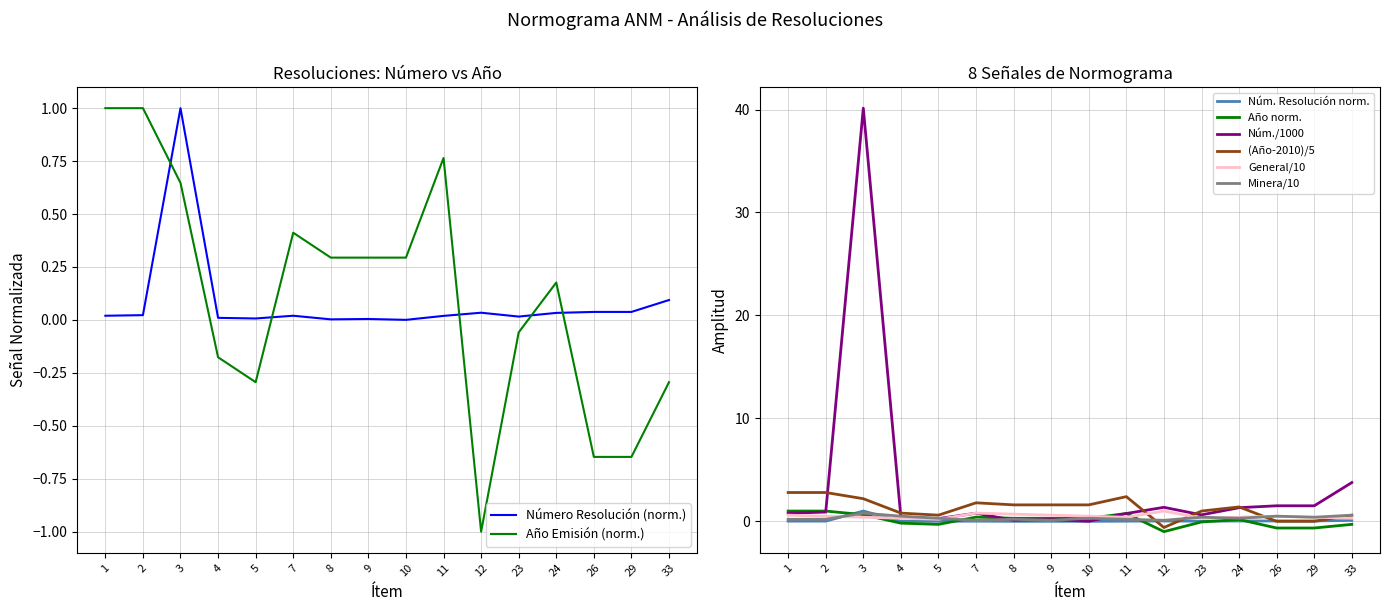

Which category has the highest value in the Número Resolución (norm.) series?

3